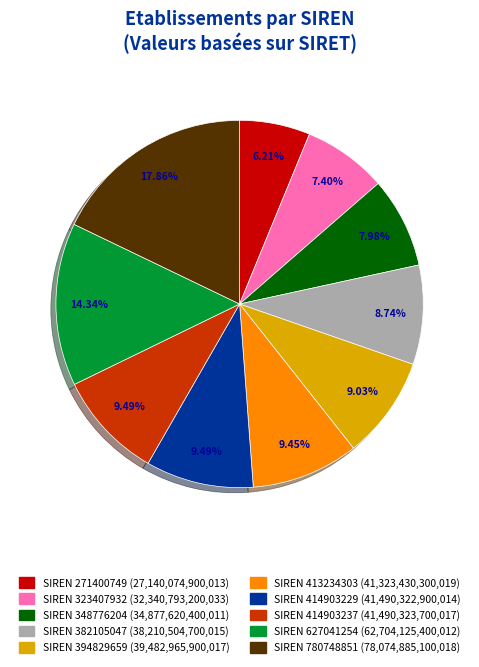

What is the largest slice in the pie chart?

SIREN 780748851 (78,074,885,100,018)